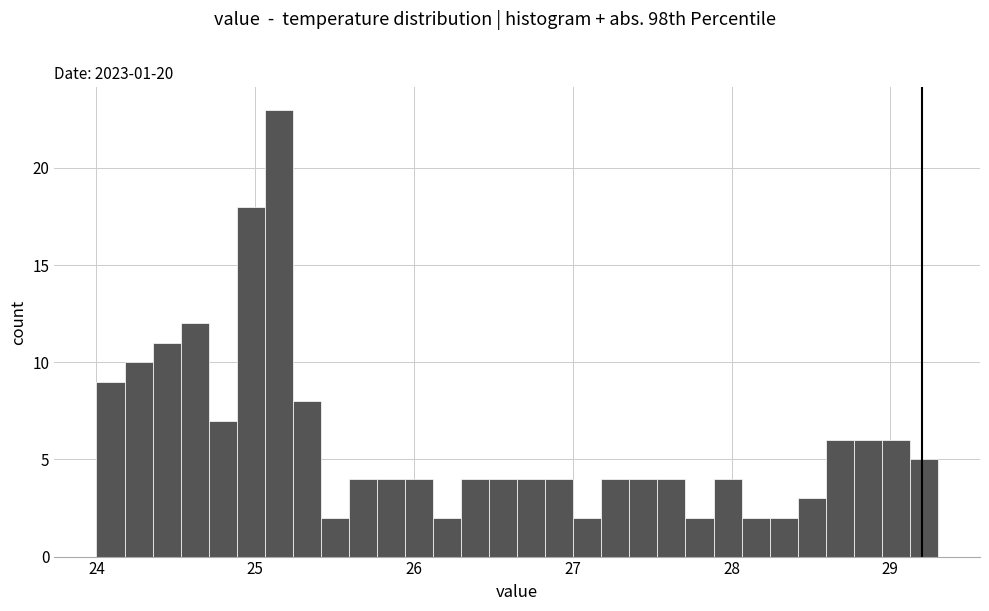

Around what value on the x-axis is the tallest bar? Give the approximate position of its centre, as read against the axis.

25.1